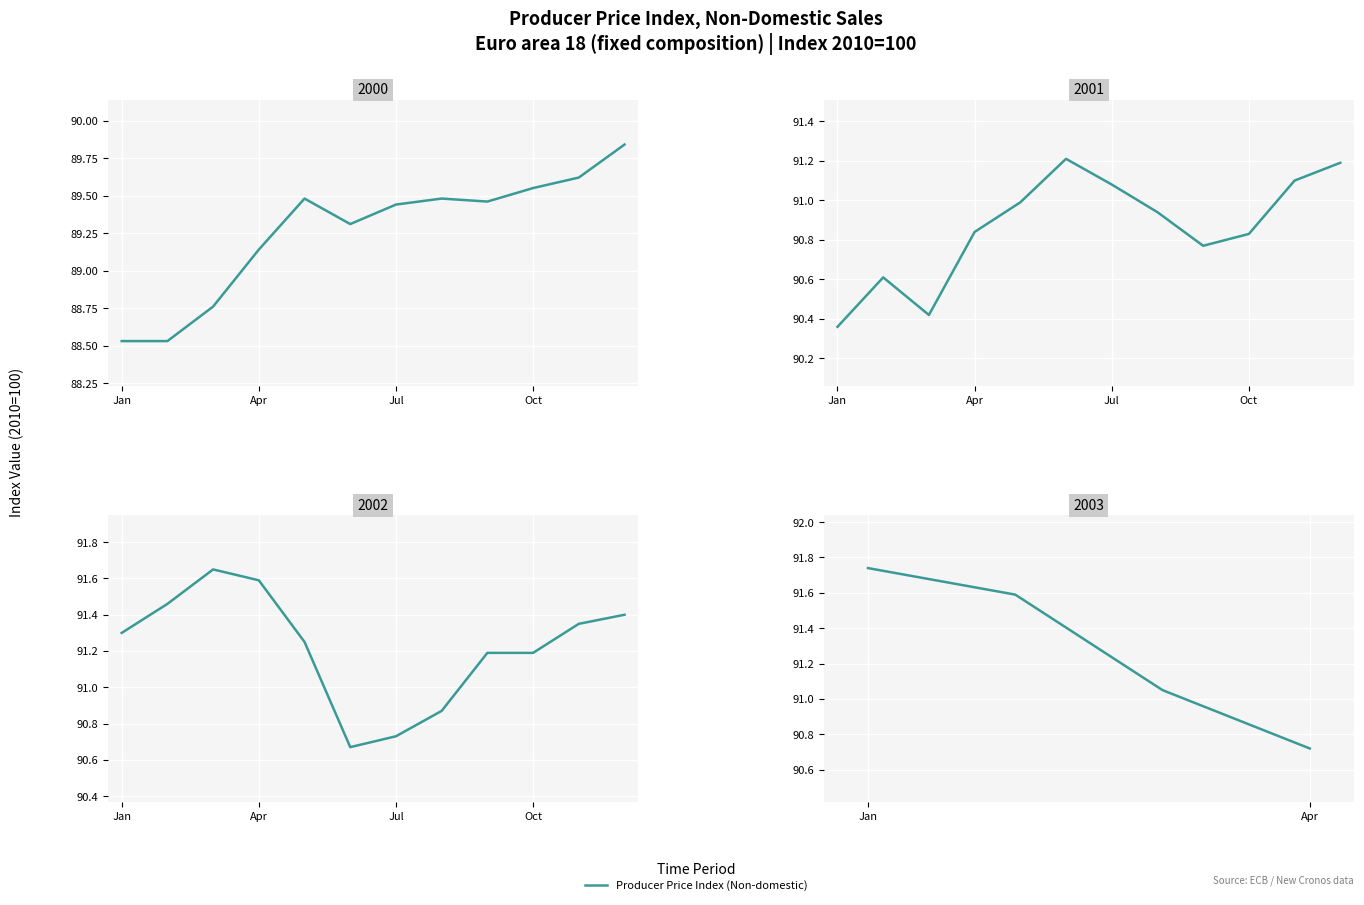

True or false: the data has more than 0 interior local peaks.

False